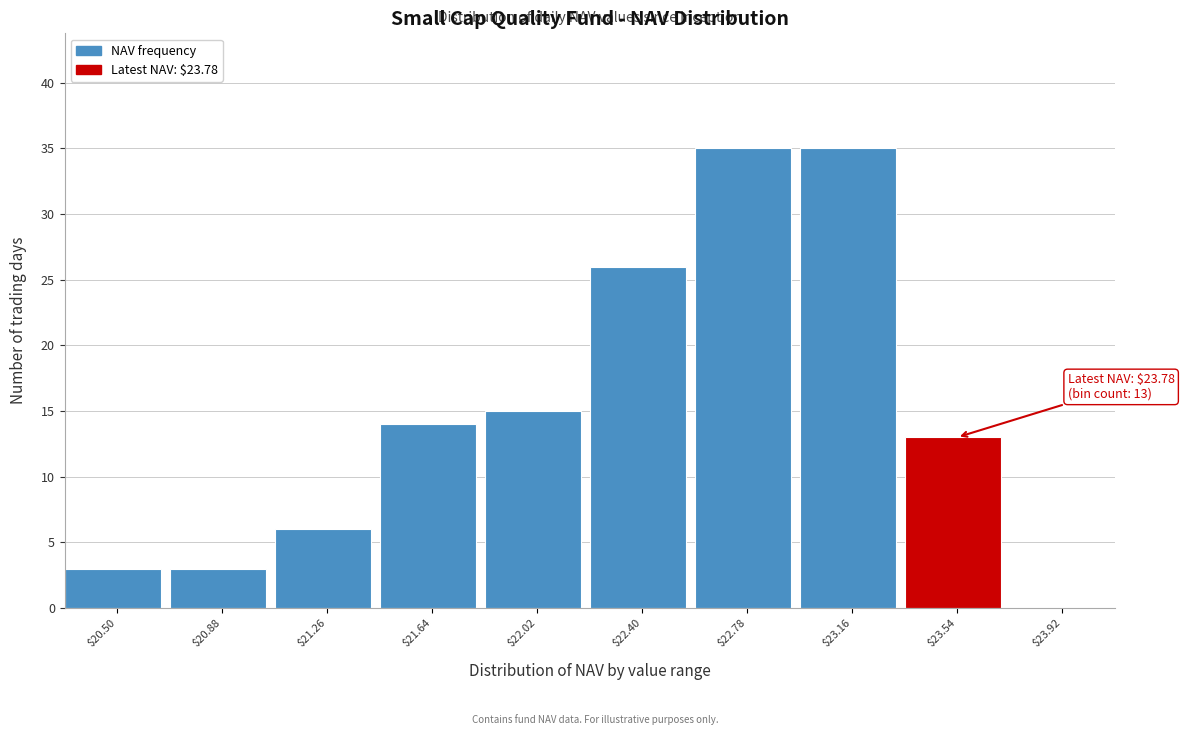

What is the maximum value shown in the chart?

35